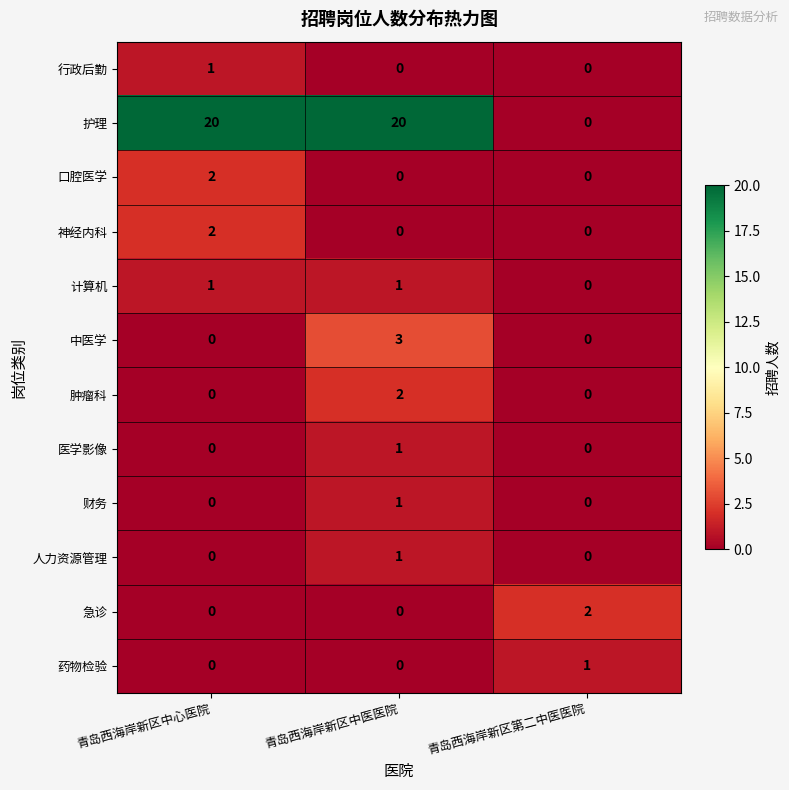

The value of 药物检验 at 青岛西海岸新区中医医院 is 0. True or false?

True